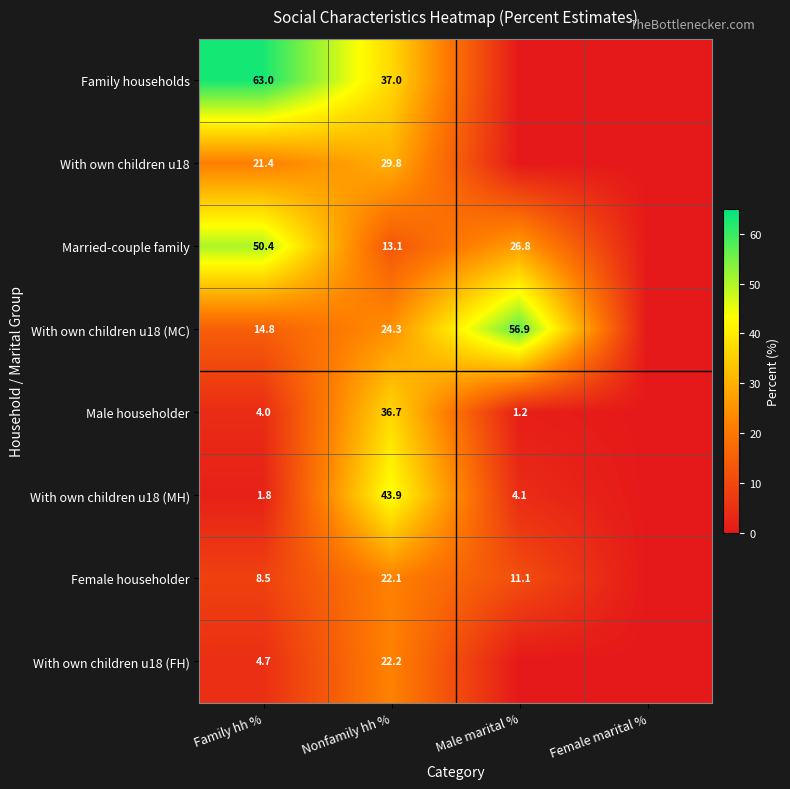

What is the difference between the With own children u18 (MC) values at Male marital % and Nonfamily hh %?

32.6